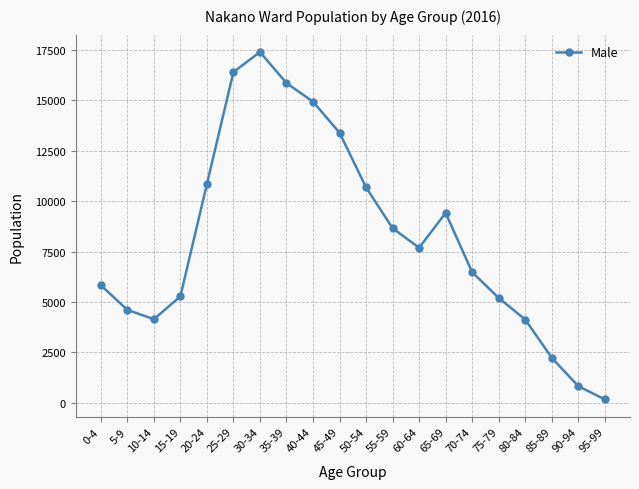

What is the smallest value displayed?

170